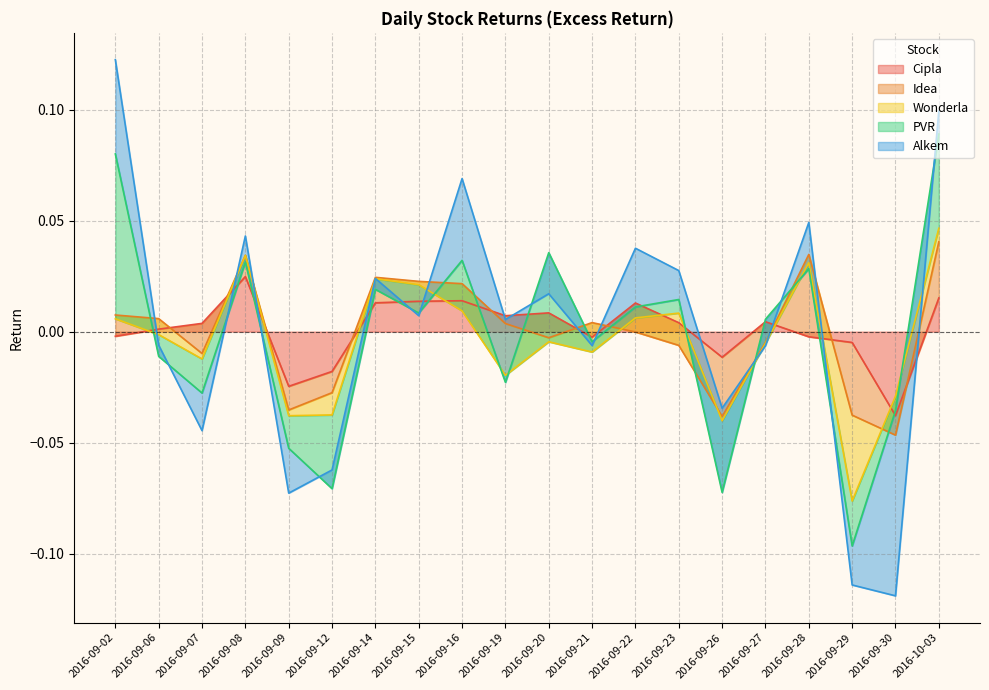

Reading right to left, list all the values displayed in this chart.

Cipla: 0.0	-0.0	-0.0	-0.0	0.0	-0.0	0.0	0.0	-0.0	0.0	0.0	0.0	0.0	0.0	-0.0	-0.0	0.0	0.0	0.0	-0.0
Idea: 0.0	-0.0	-0.0	0.0	-0.0	-0.0	-0.0	-0.0	0.0	-0.0	-0.0	0.0	0.0	0.0	-0.0	-0.0	0.0	-0.0	0.0	0.0
Wonderla: 0.0	0.0	-0.0	-0.0	-0.0	-0.0	0.0	0.0	-0.0	-0.0	-0.0	-0.0	-0.0	-0.0	-0.0	-0.0	0.0	-0.0	-0.0	-0.0
PVR: 0.0	-0.0	-0.0	-0.0	0.0	-0.0	0.0	0.0	0.0	0.0	-0.0	0.0	-0.0	-0.0	-0.0	-0.0	-0.0	-0.0	-0.0	0.1
Alkem: 0.0	-0.1	-0.0	0.0	-0.0	0.0	0.0	0.0	-0.0	-0.0	0.0	0.0	-0.0	0.0	0.0	-0.0	0.0	-0.0	0.0	0.0